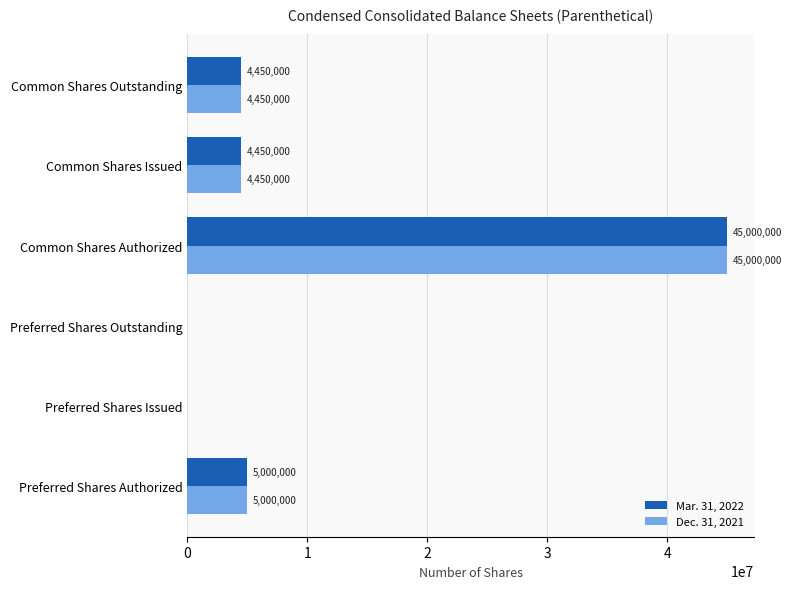

What is the sum of all Mar. 31, 2022 values?

58900000